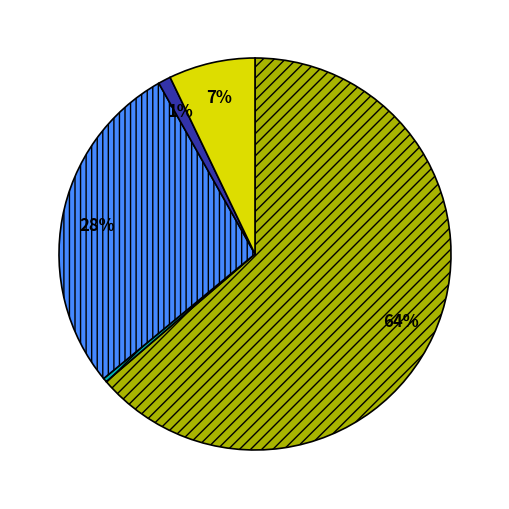

To the nearest percent, what is the average slice percentage?

20%